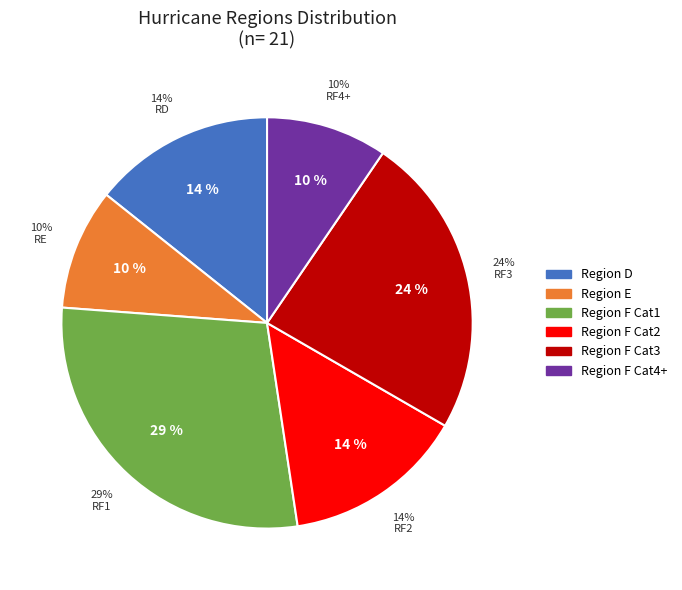

Is there any slice that represents more than half of the pie?

No